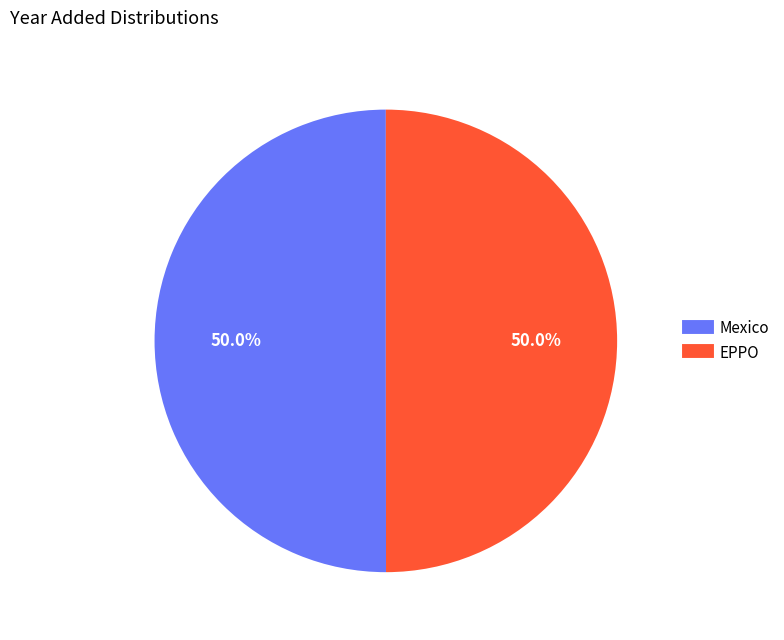

What is the ratio of the value at Mexico to the value at EPPO?

1.0